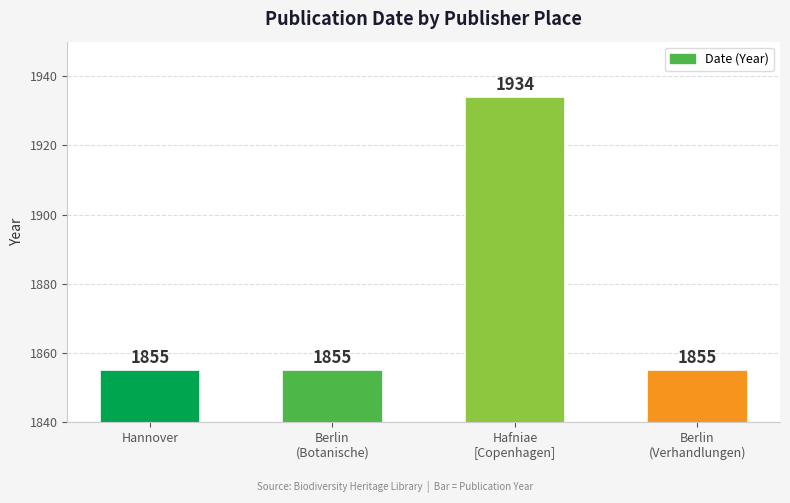

The chart shows a value of 1934 at Hafniae
[Copenhagen]. True or false?

True